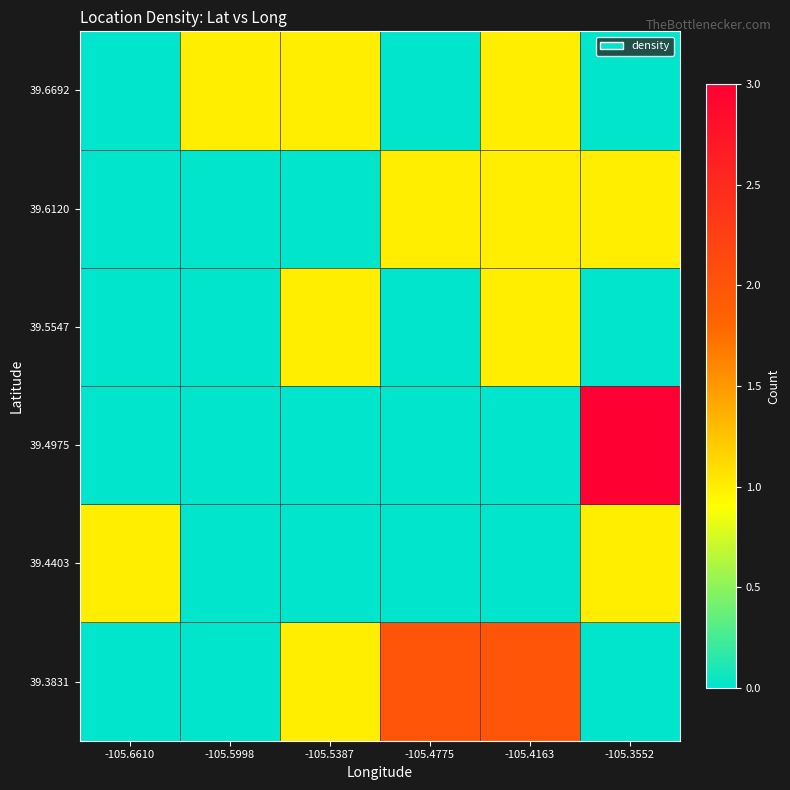

At which category does the chart reach its peak across all series?

-105.3552